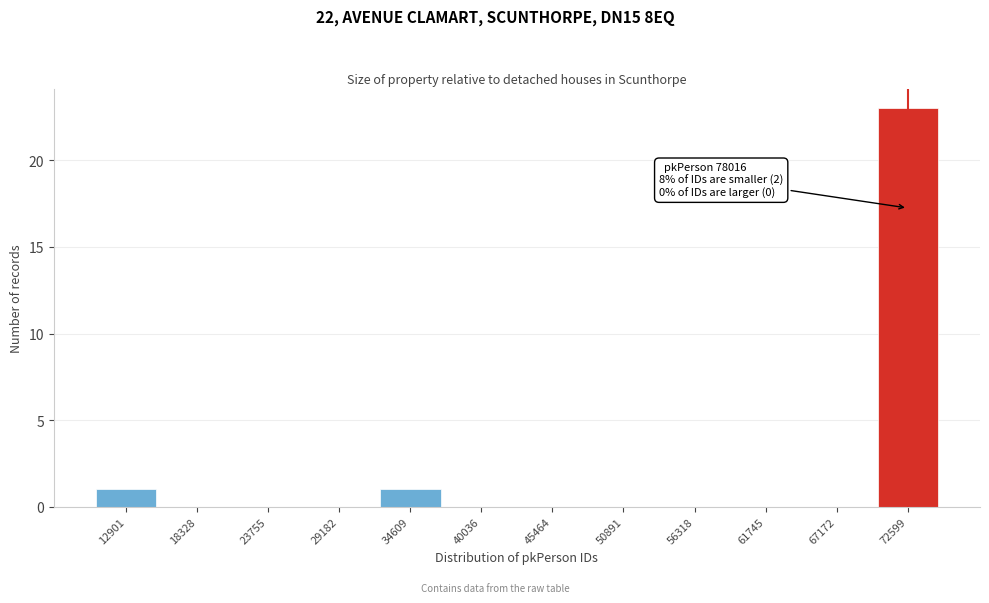

Reading left to right, what are all the values shown in this chart?

12901=1	18328=0	23755=0	29182=0	34609=1	40036=0	45464=0	50891=0	56318=0	61745=0	67172=0	72599=23